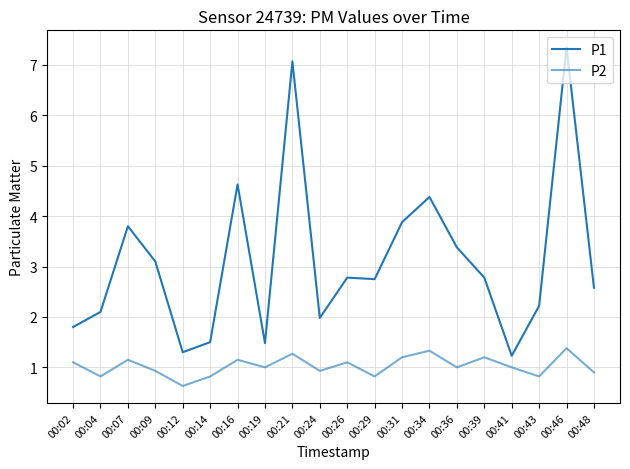

Reading right to left, what are all the values shown in this chart?

P1: 00:48=2.6	00:46=7.3	00:43=2.2	00:41=1.2	00:39=2.8	00:36=3.4	00:34=4.4	00:31=3.9	00:29=2.8	00:26=2.8	00:24=2.0	00:21=7.1	00:19=1.5	00:16=4.6	00:14=1.5	00:12=1.3	00:09=3.1	00:07=3.8	00:04=2.1	00:02=1.8
P2: 00:48=0.9	00:46=1.4	00:43=0.8	00:41=1.0	00:39=1.2	00:36=1.0	00:34=1.3	00:31=1.2	00:29=0.8	00:26=1.1	00:24=0.9	00:21=1.3	00:19=1.0	00:16=1.1	00:14=0.8	00:12=0.6	00:09=0.9	00:07=1.1	00:04=0.8	00:02=1.1